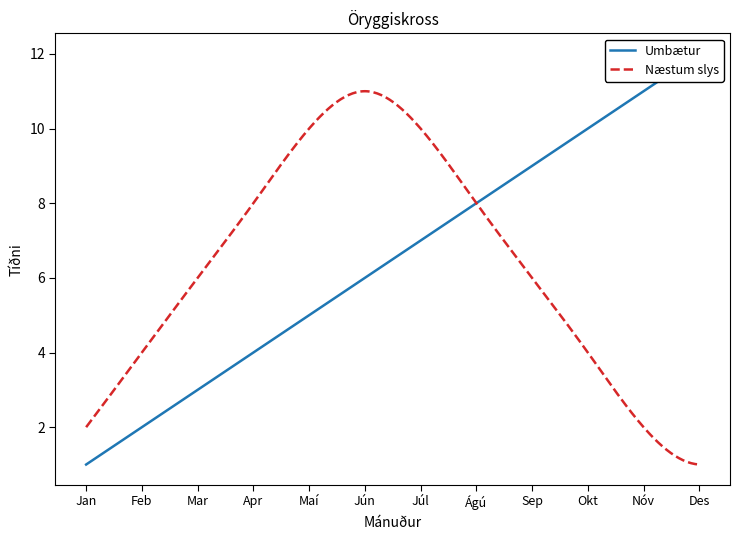

Is it true that Umbætur equals 10 at Okt?

True